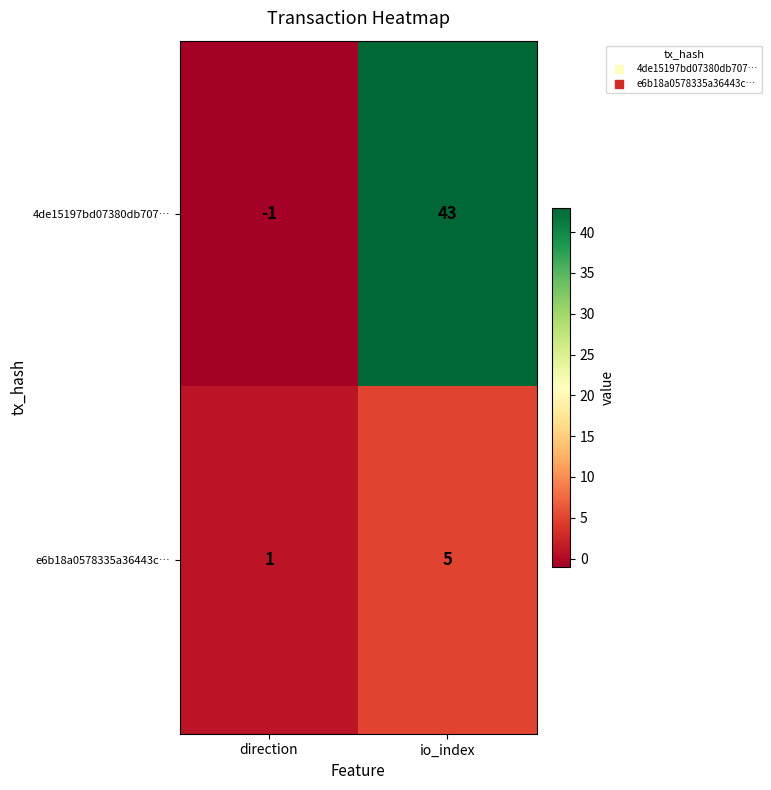

At direction, list the series in order from largest to smallest.

e6b18a0578335a36443c…, 4de15197bd07380db707…